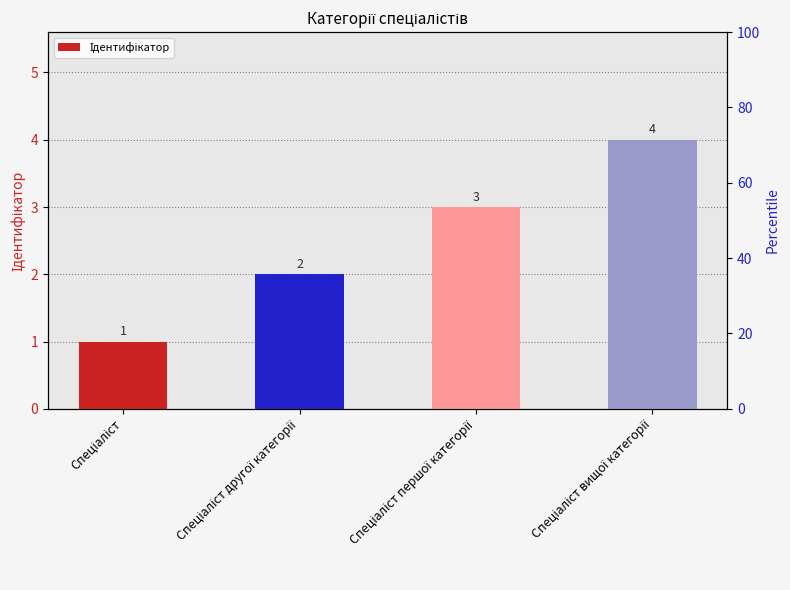

What is the sum of the values at Спеціаліст and Спеціаліст вищої категорії?

5